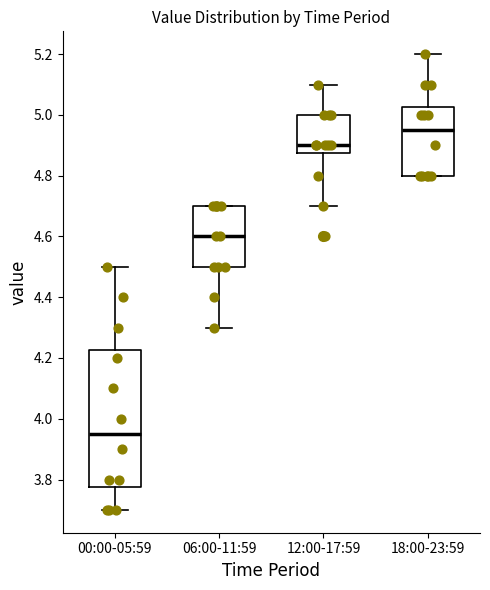

Which box has the highest median line?

18:00-23:59